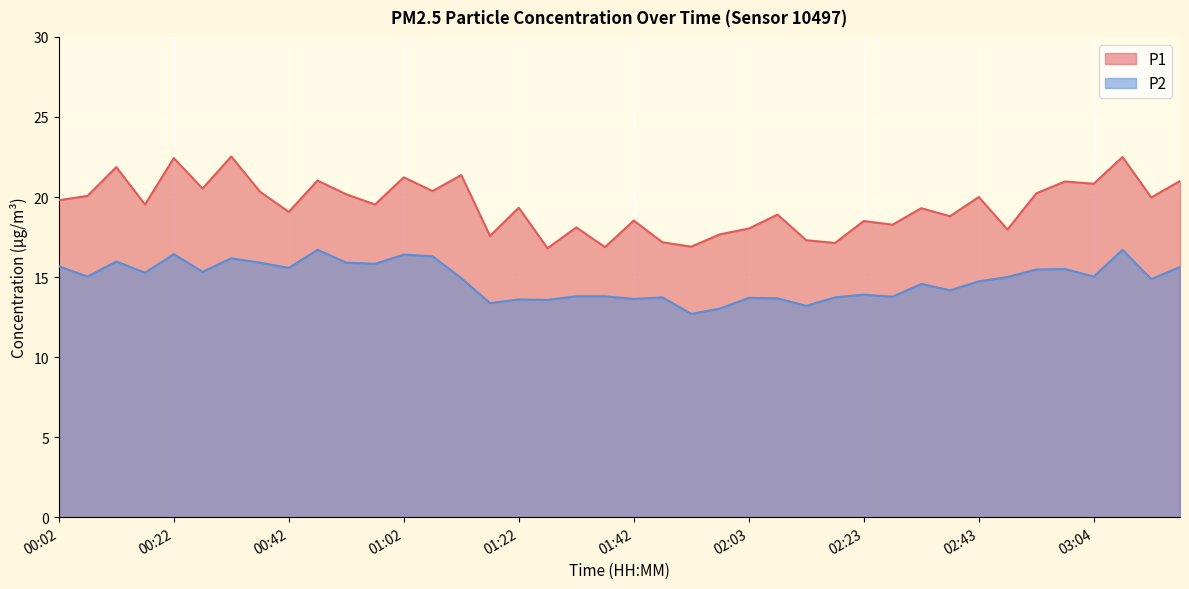

What are all the series names shown in the legend?

P1, P2